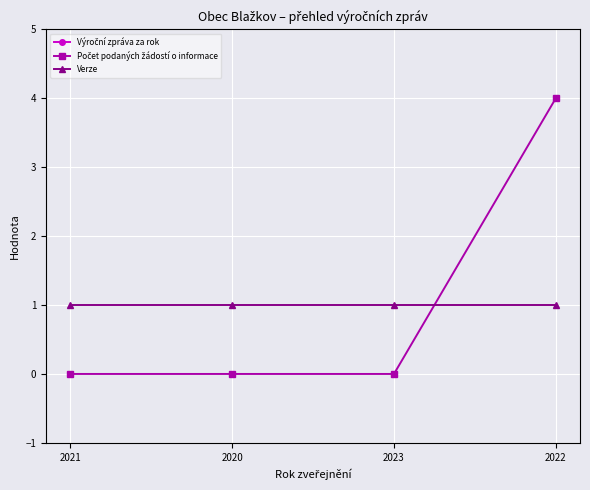

What is the label of the 2nd point from the left?

2020